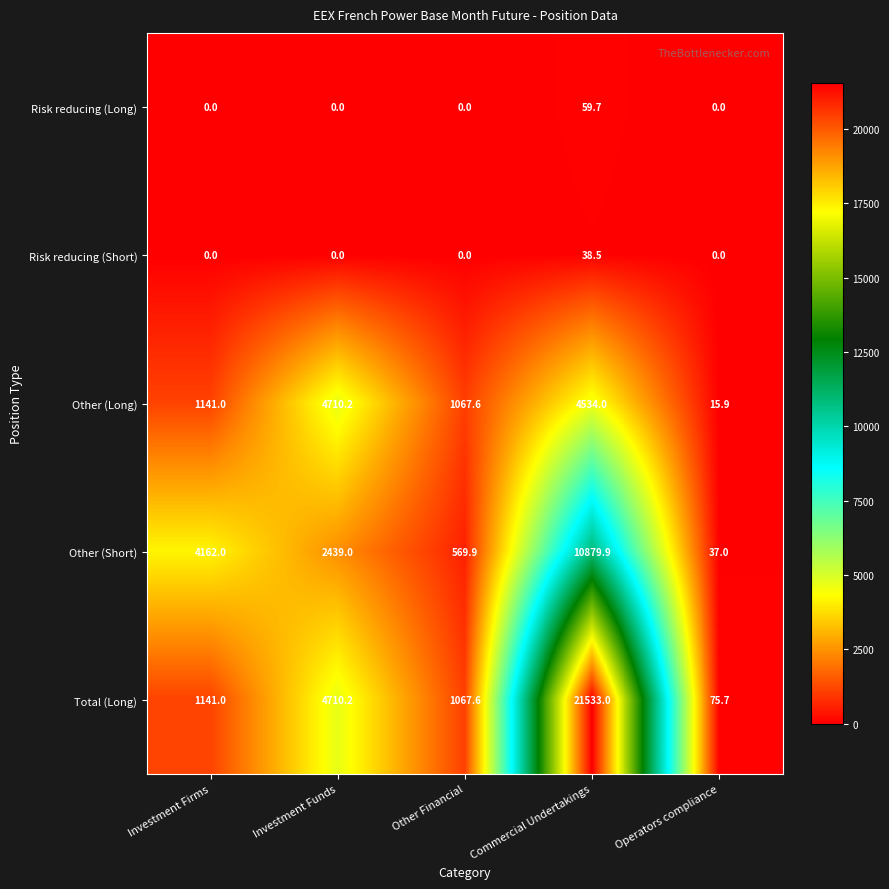

What is the difference between the highest and lowest values at Investment Funds?

4710.2